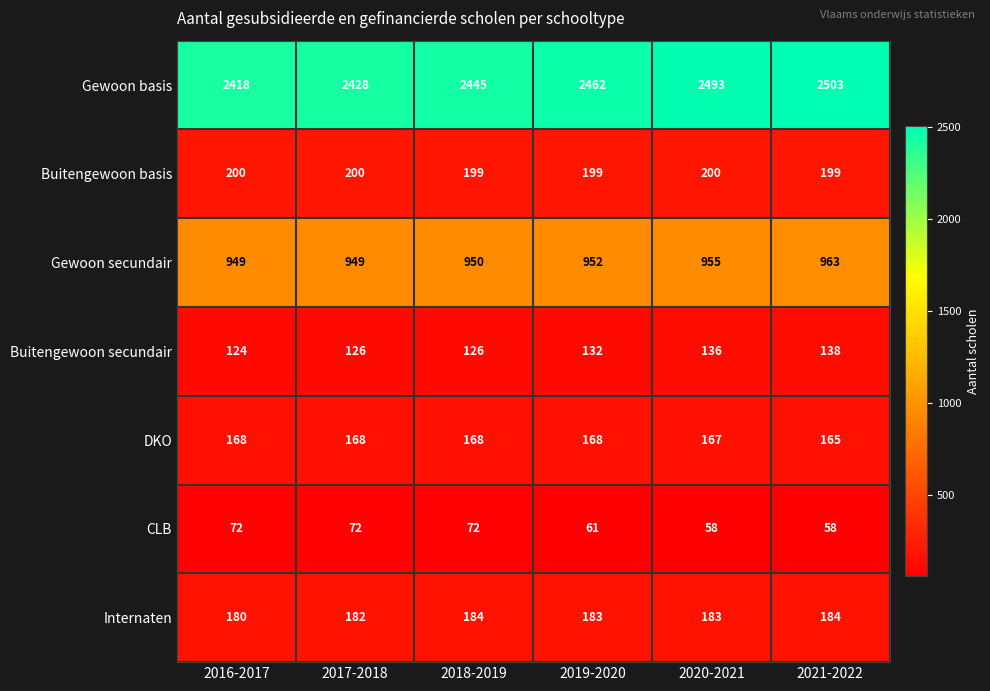

What is the lowest value of the DKO series?

165